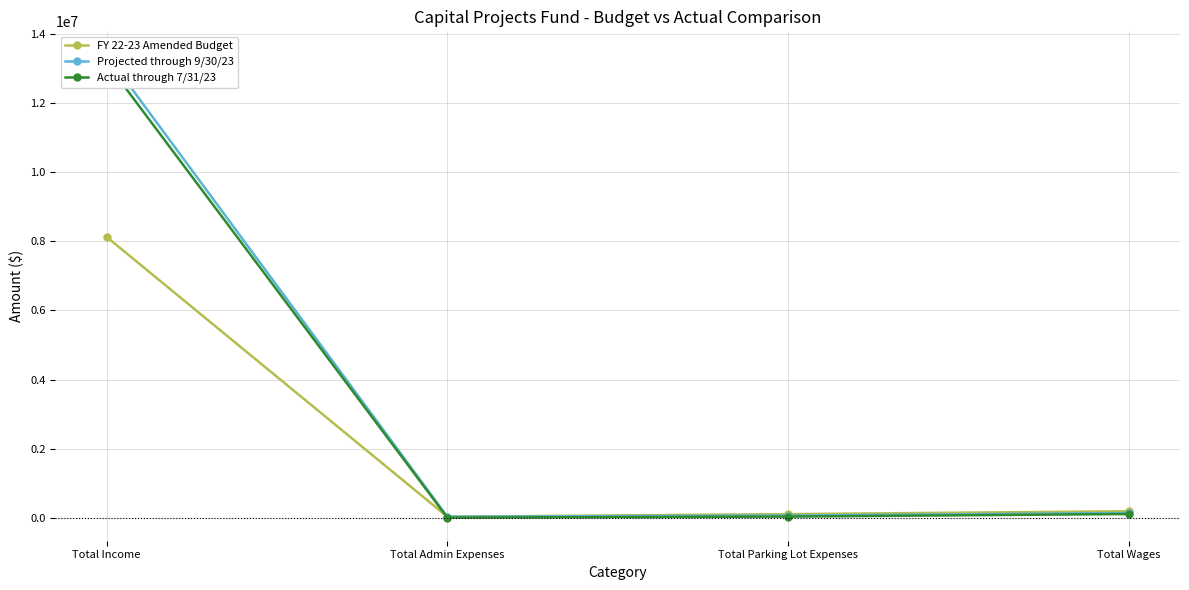

Which has a higher value, Total Income or Total Admin Expenses?

Total Income